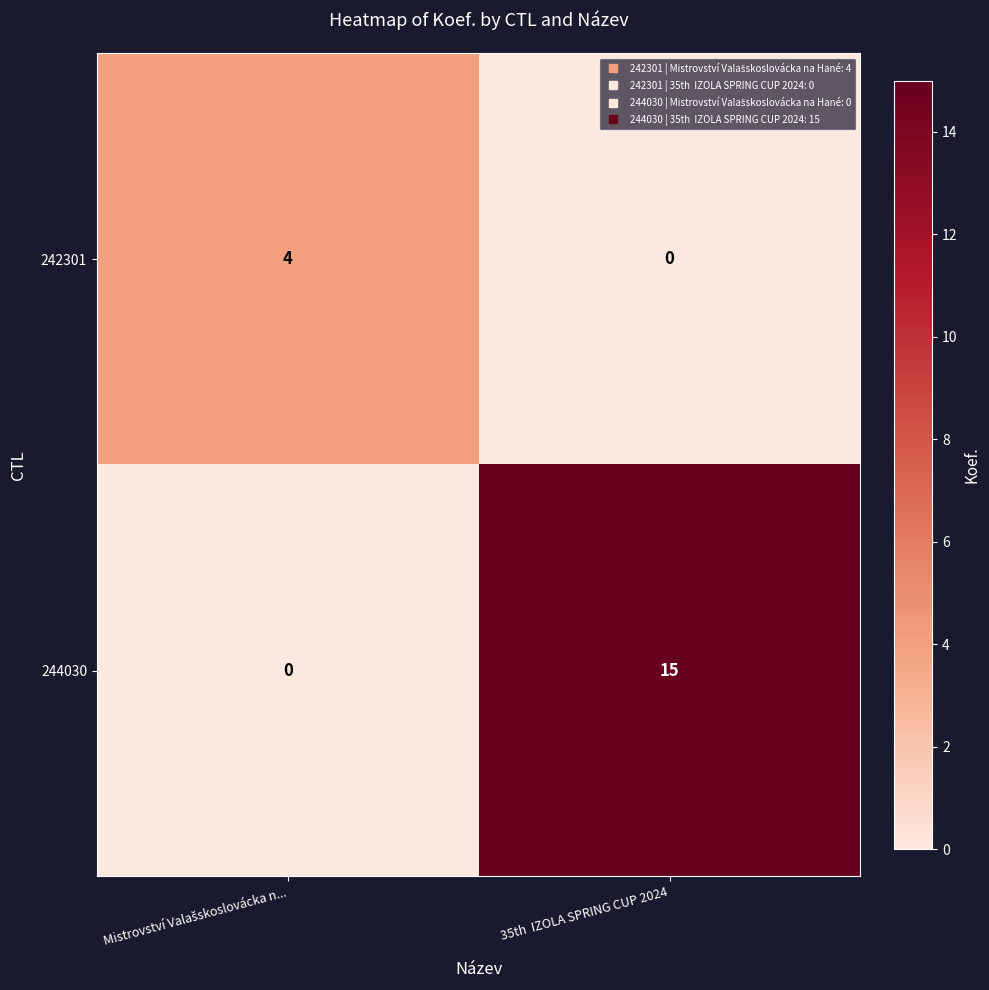

What is the sum of all 242301 values?

4